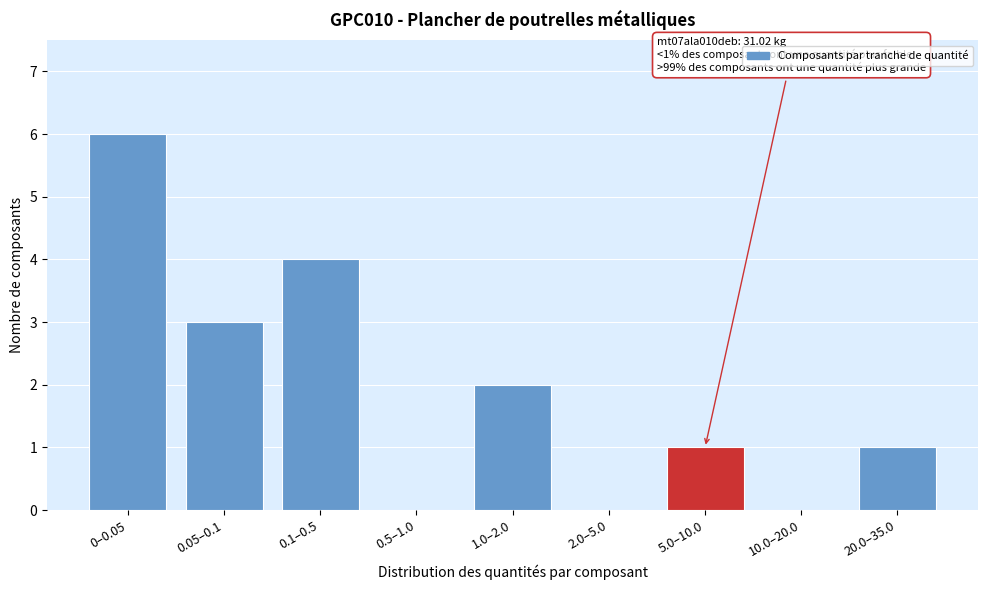

Reading left to right, transcribe all the data shown in this chart.

0–0.05=6	0.05–0.1=3	0.1–0.5=4	0.5–1.0=0	1.0–2.0=2	2.0–5.0=0	5.0–10.0=1	10.0–20.0=0	20.0–35.0=1